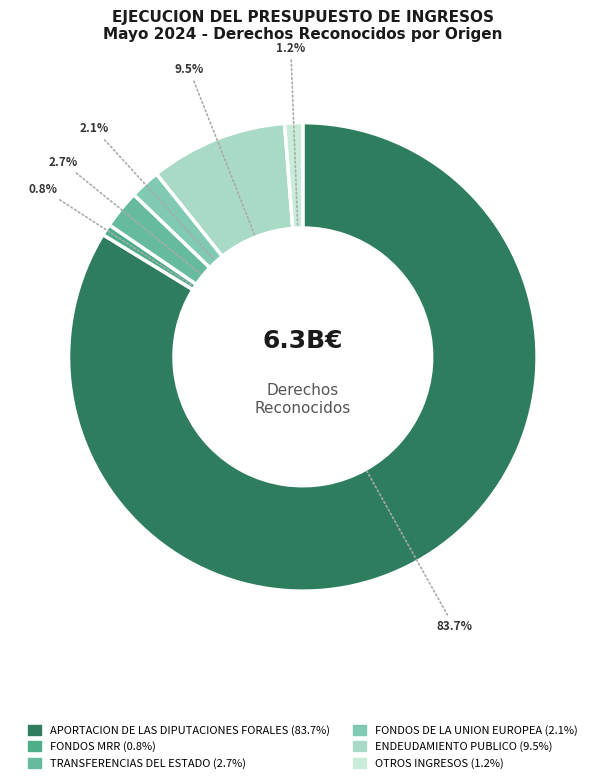

Does any single category account for the majority?

Yes